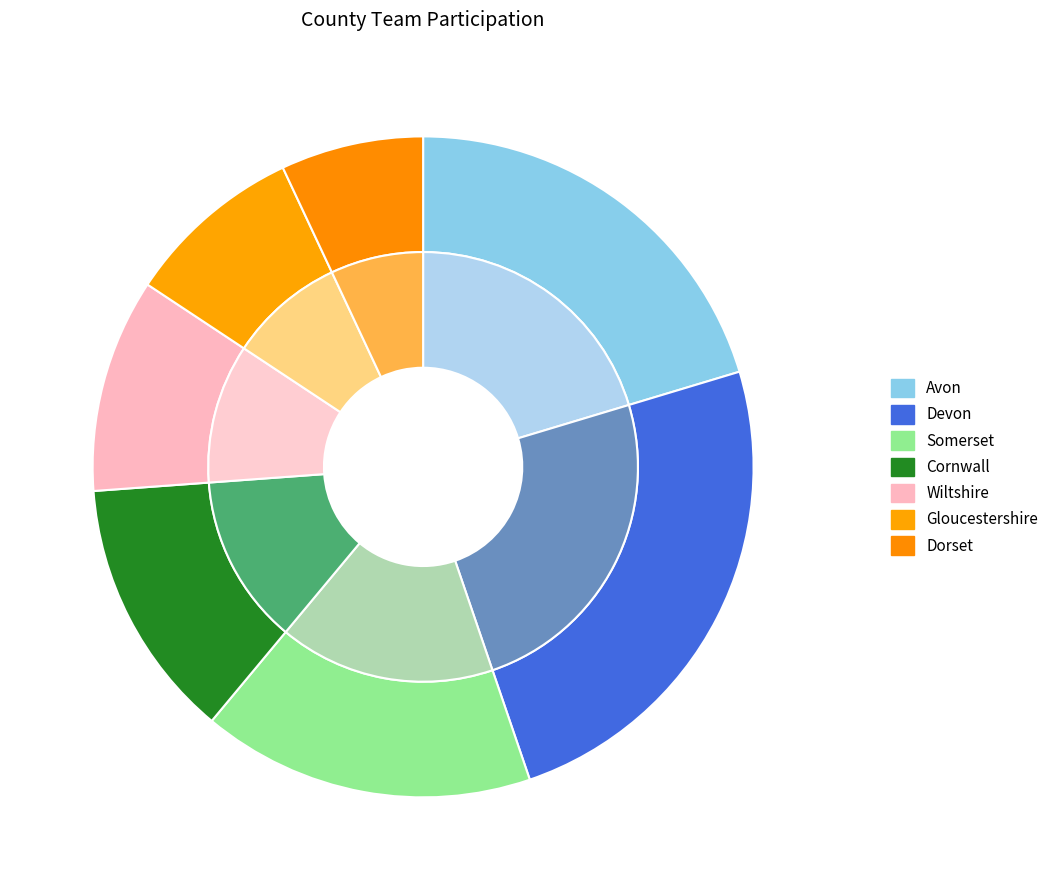

Rank the categories by value from highest to lowest.

Devon, Avon, Somerset, Cornwall, Wiltshire, Gloucestershire, Dorset